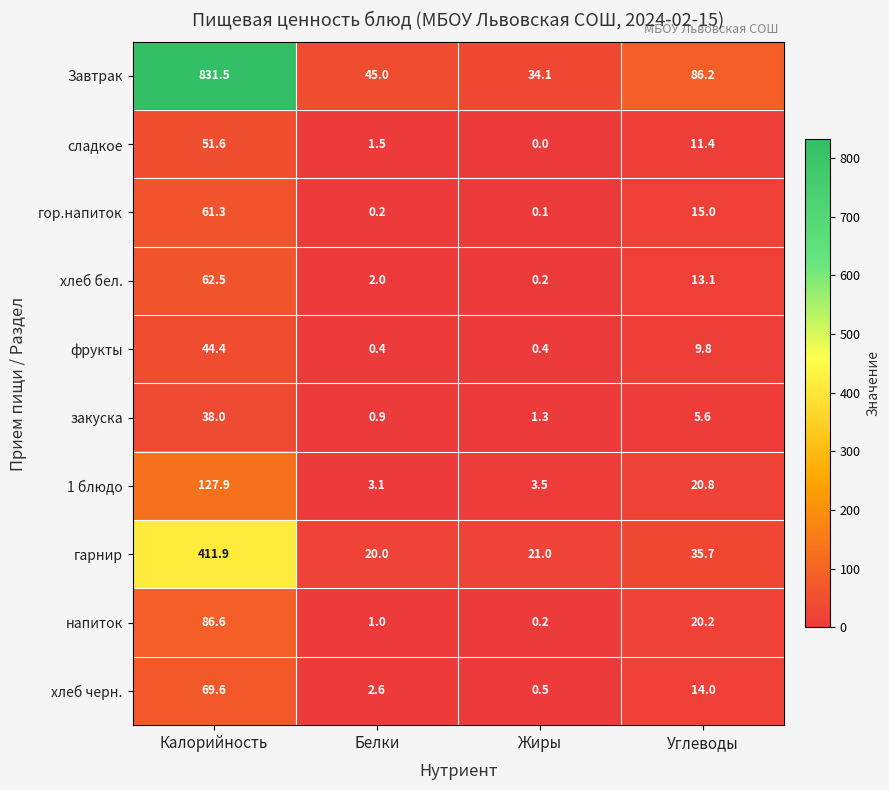

Is the value of Завтрак at Углеводы greater than the value of напиток at Белки?

Yes